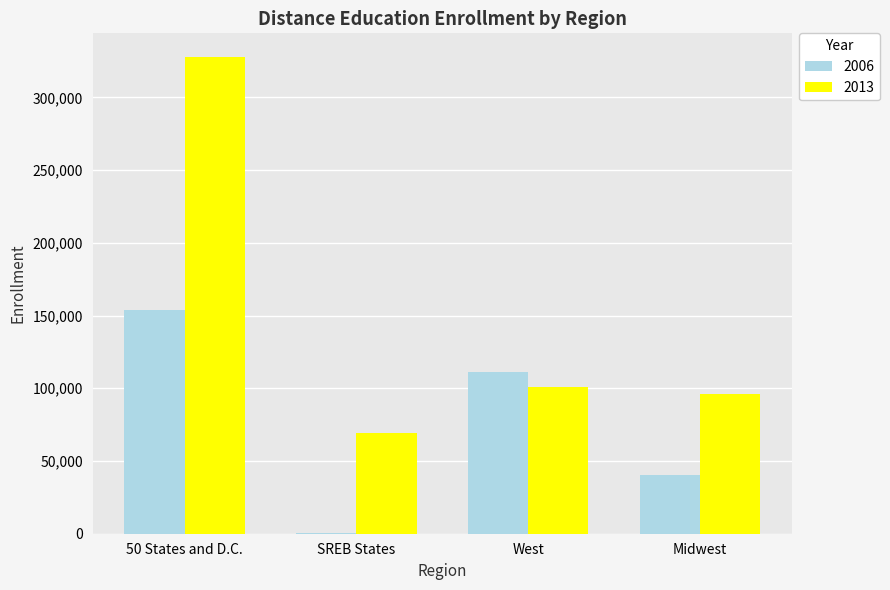

Reading left to right, transcribe all the data shown in this chart.

2006: 153828	344	111267	40690
2013: 327609	68946	101003	95717